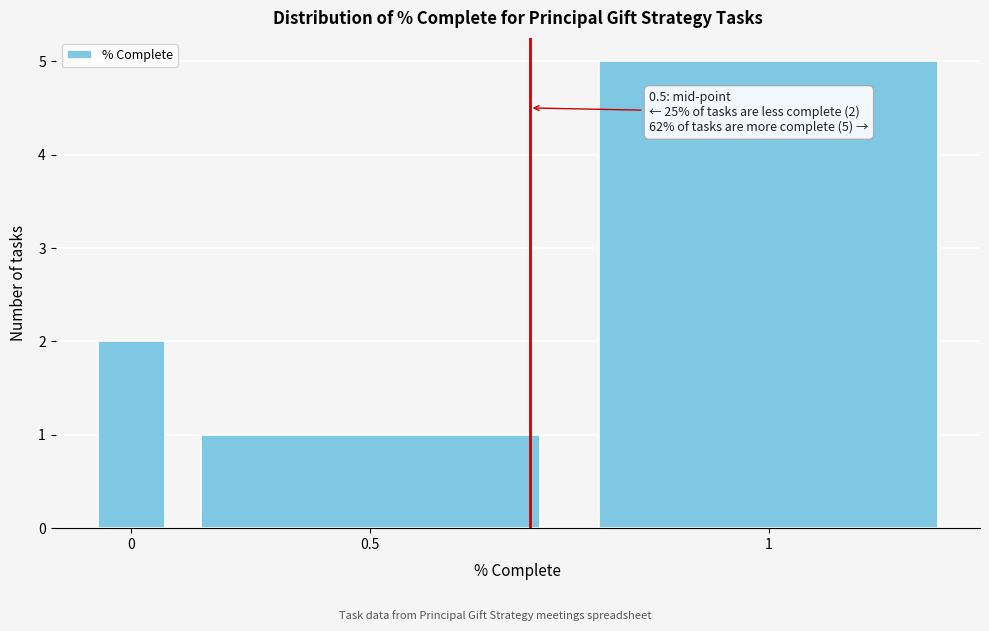

Reading left to right, transcribe all the data shown in this chart.

2	1	5